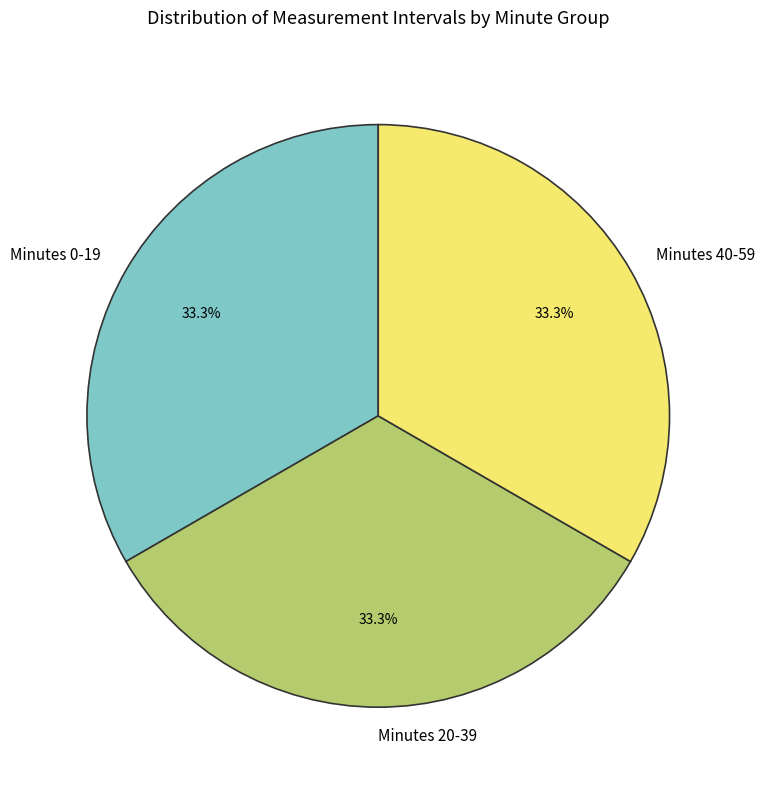

Does any single category account for the majority?

No